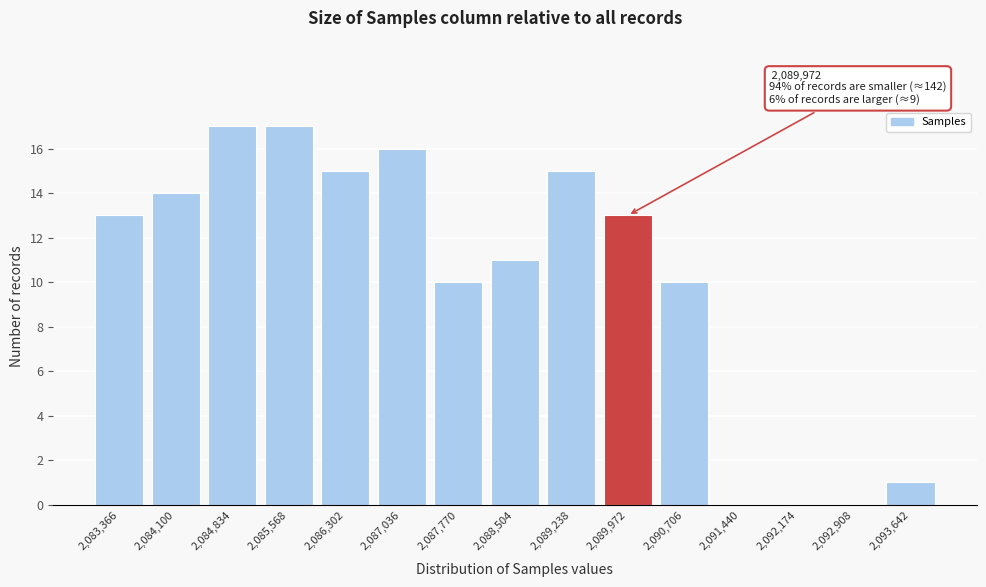

Reading right to left, what are all the values shown in this chart?

2,093,642=1	2,092,908=0	2,092,174=0	2,091,440=0	2,090,706=10	2,089,972=13	2,089,238=15	2,088,504=11	2,087,770=10	2,087,036=16	2,086,302=15	2,085,568=17	2,084,834=17	2,084,100=14	2,083,366=13